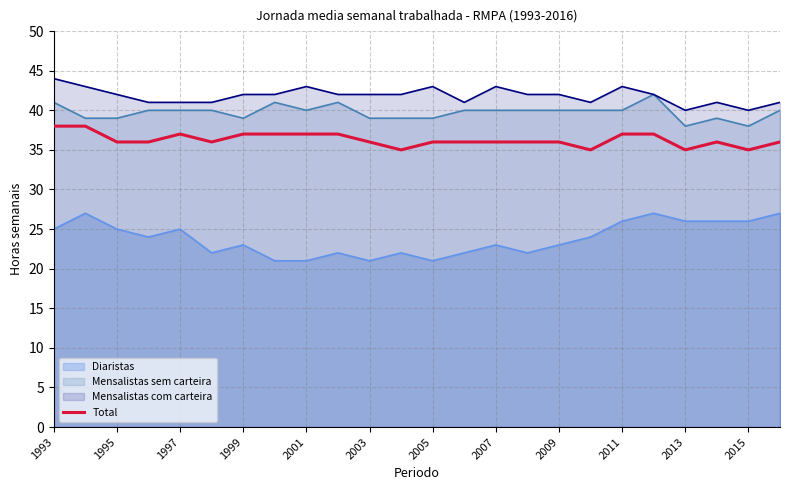

The Mensalistas sem carteira series shows 9 at 1999. True or false?

False